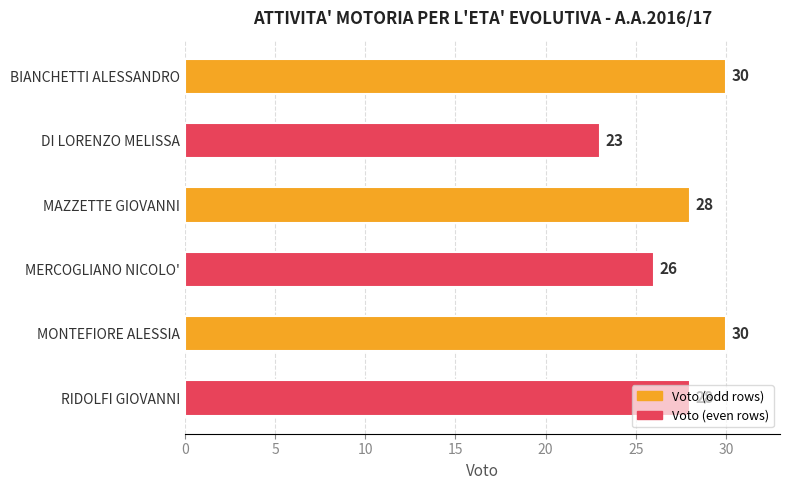

What is the sum of all values?

165